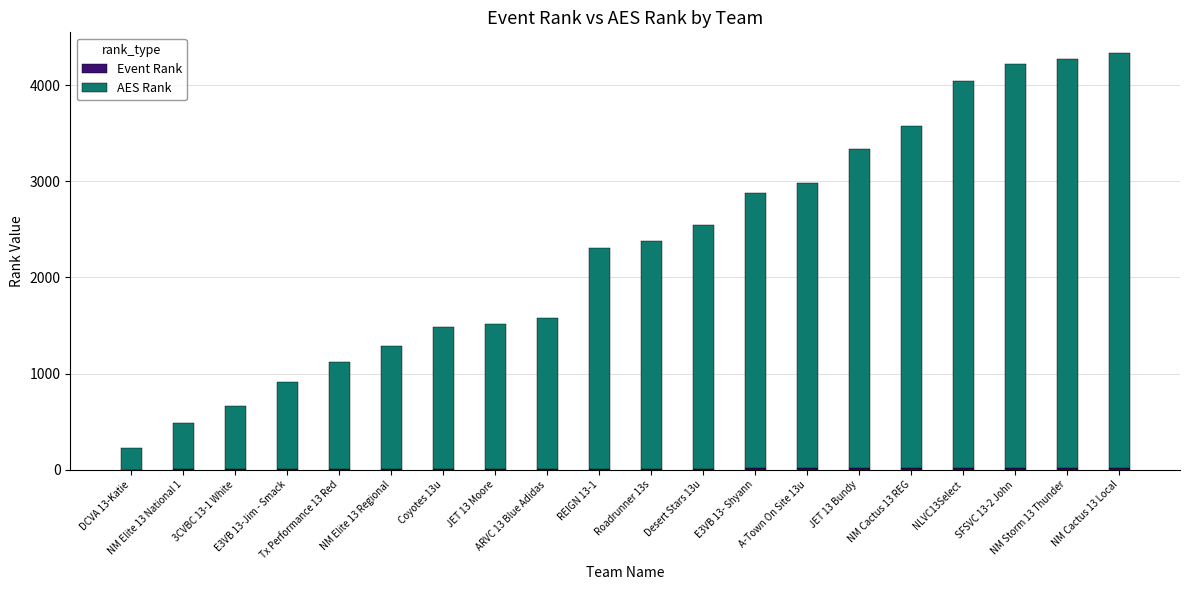

Are the bars grouped side by side (vs. stacked)?

No